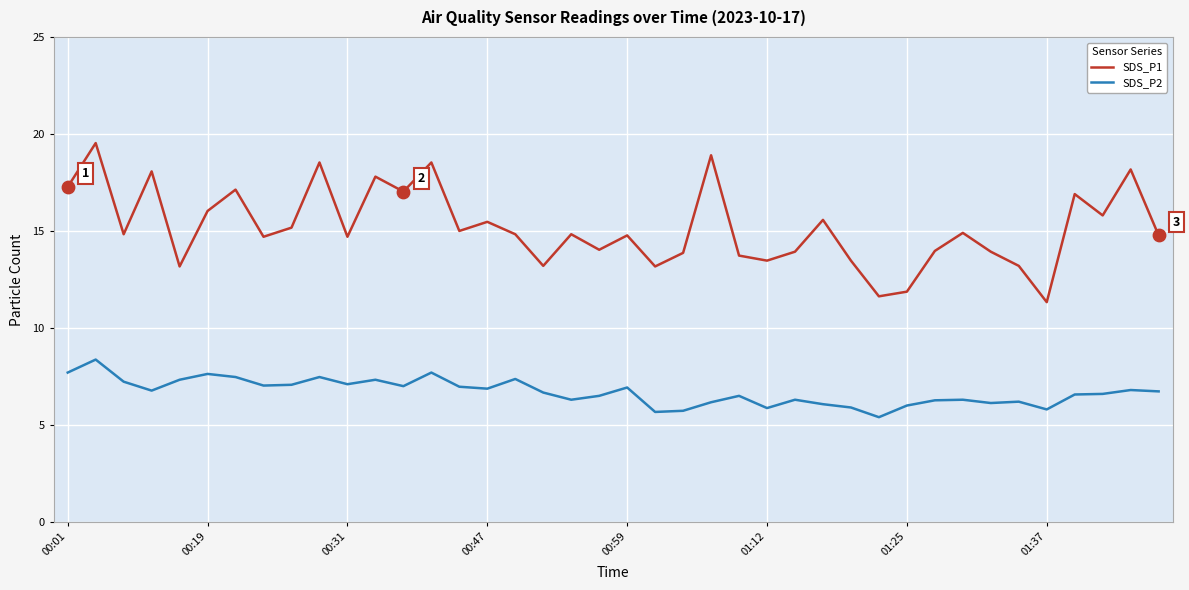

True or false: SDS_P1 and SDS_P2 intersect in this chart.

False